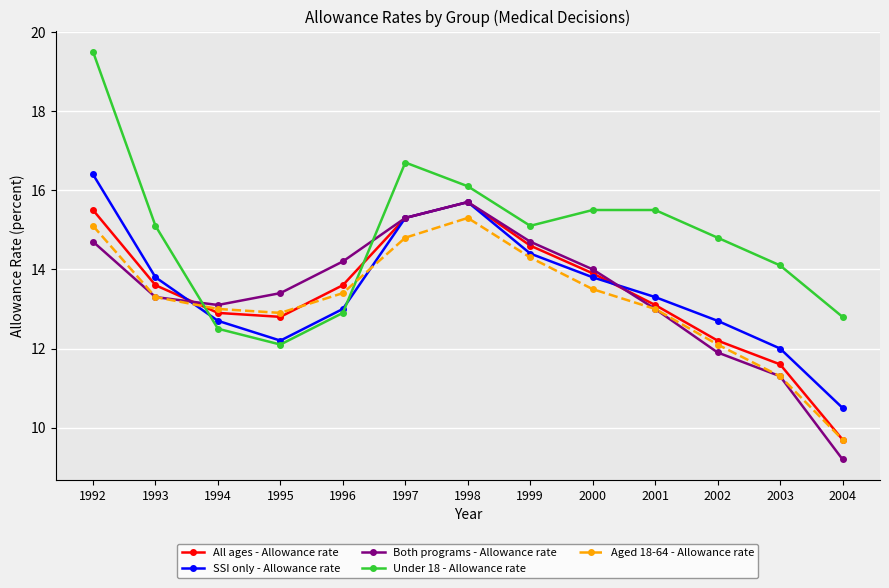

True or false: Under 18 - Allowance rate has a value of 14.1 at 2003.

True